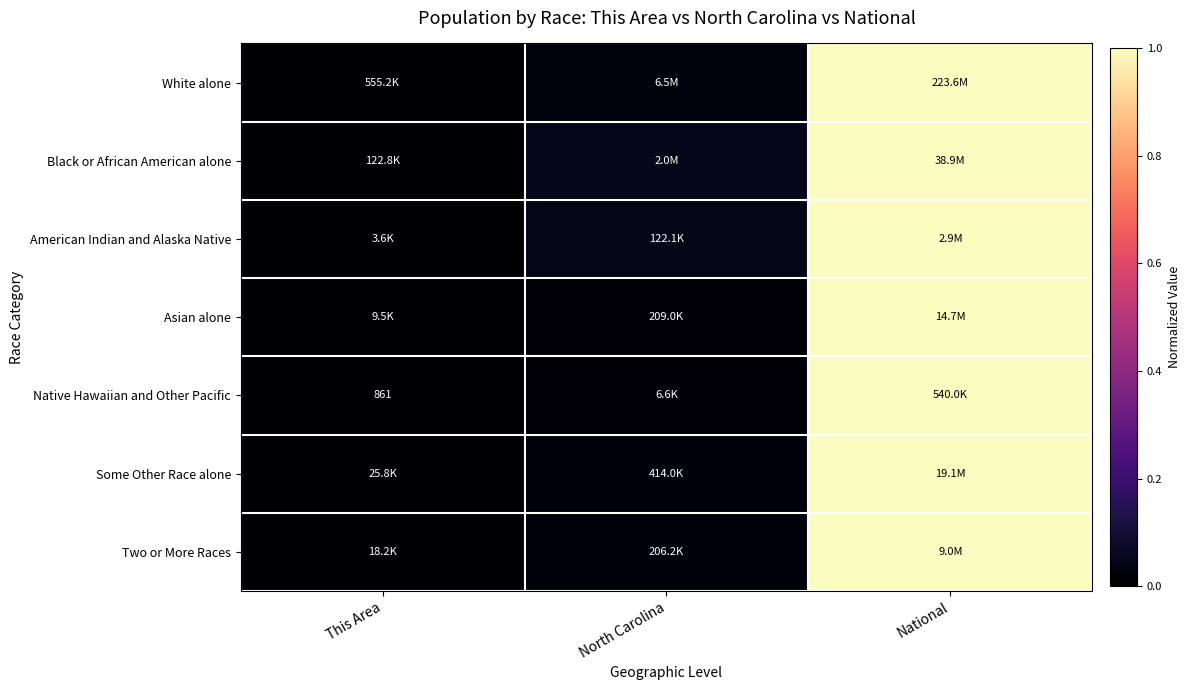

Which category has the lowest value across all series?

This Area